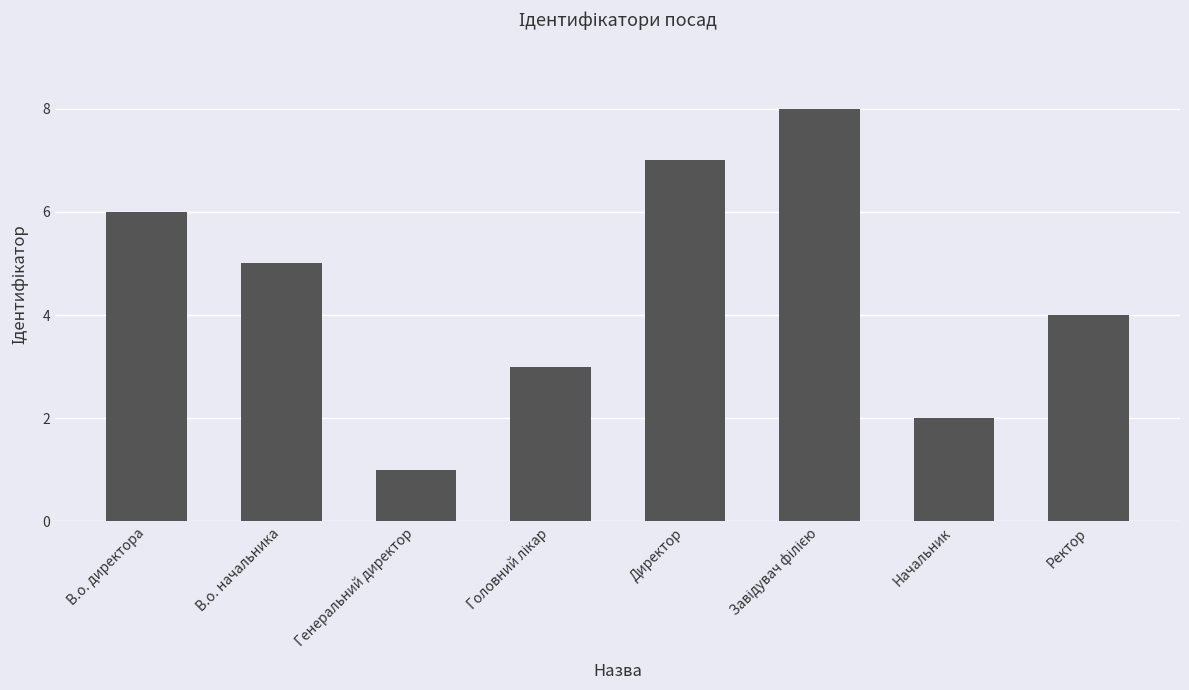

How many values are below 5?

4